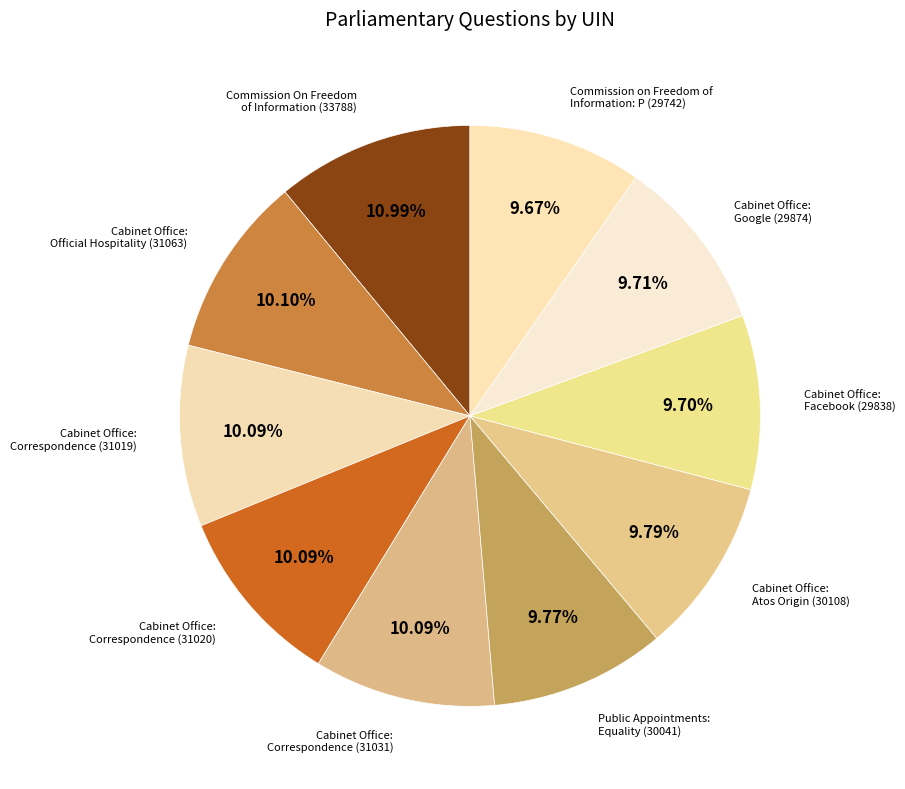

What is the largest slice in the pie chart?

Commission On Freedom of Information (33788)